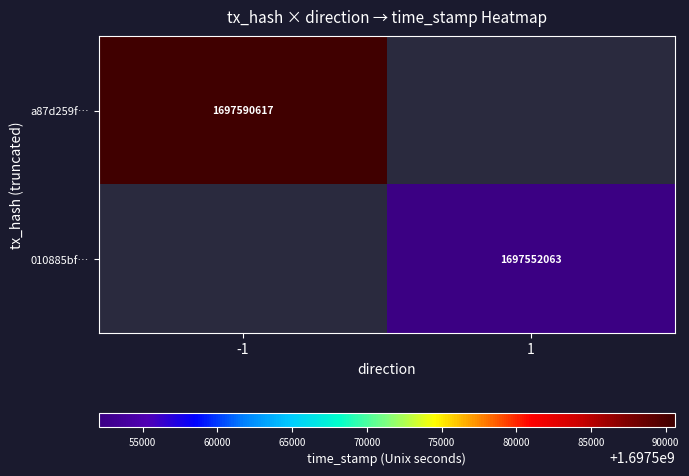

How many values in 010885bf… are above zero?

1